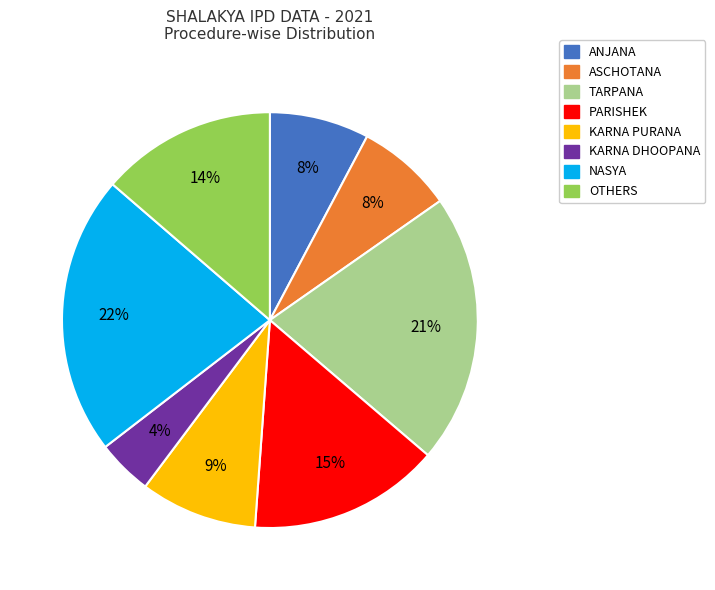

Is it true that ASCHOTANA is 8% of the pie?

True